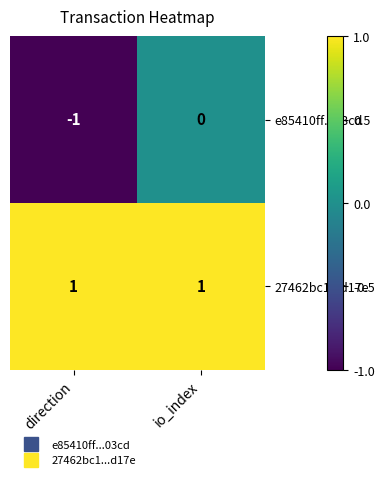

Is it true that 27462bc1...d17e equals 2 at direction?

False